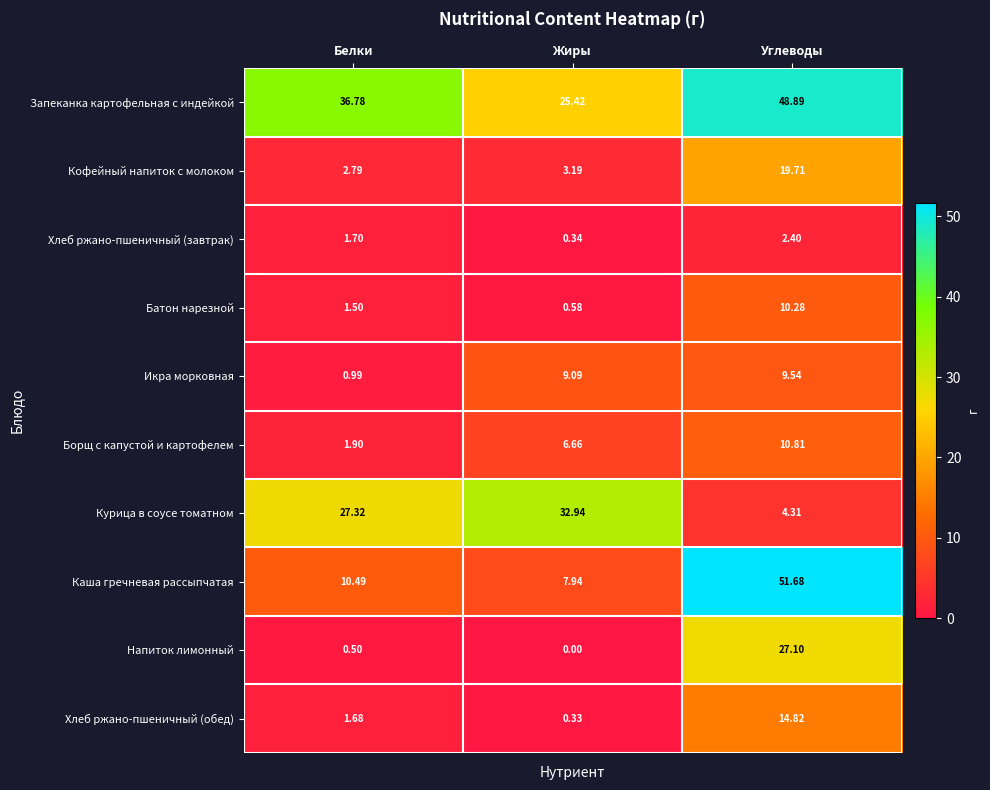

Count the number of data series in this chart.

10